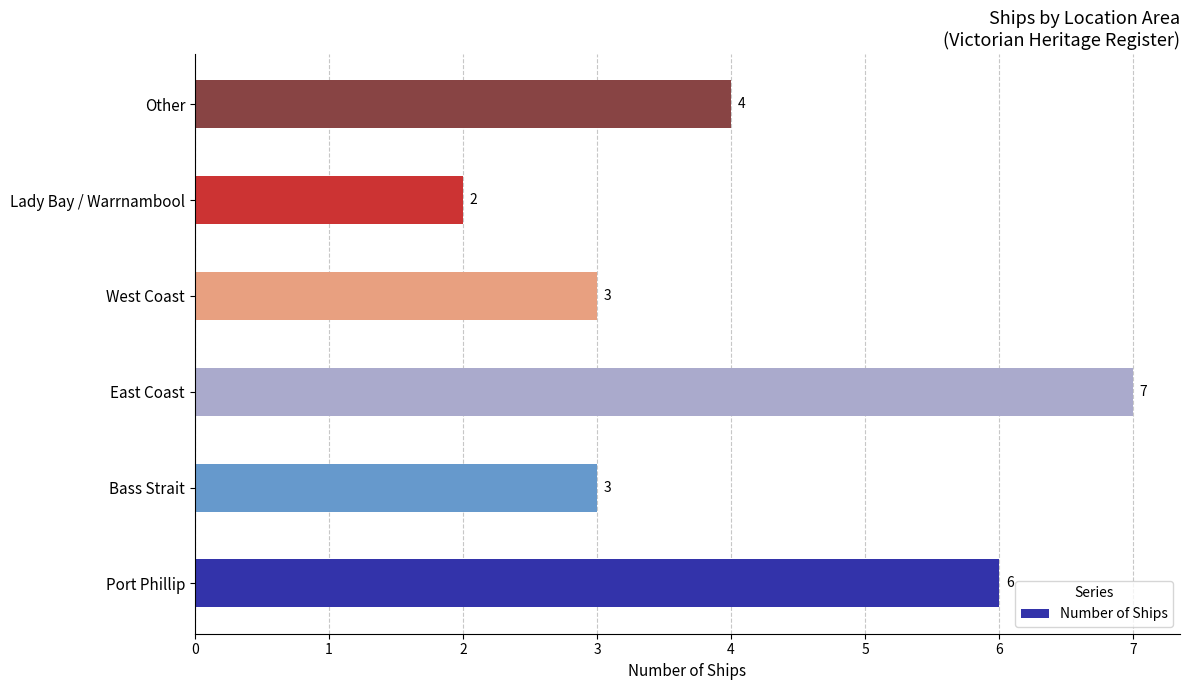

What is the ratio of the value at Port Phillip to the value at Lady Bay / Warrnambool?

3.0